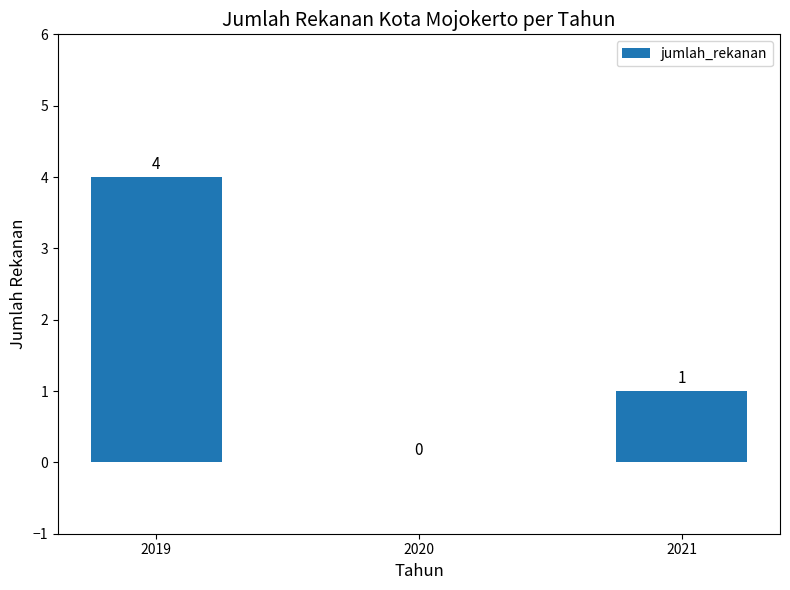

What is the sum of the values at 2019 and 2021?

5